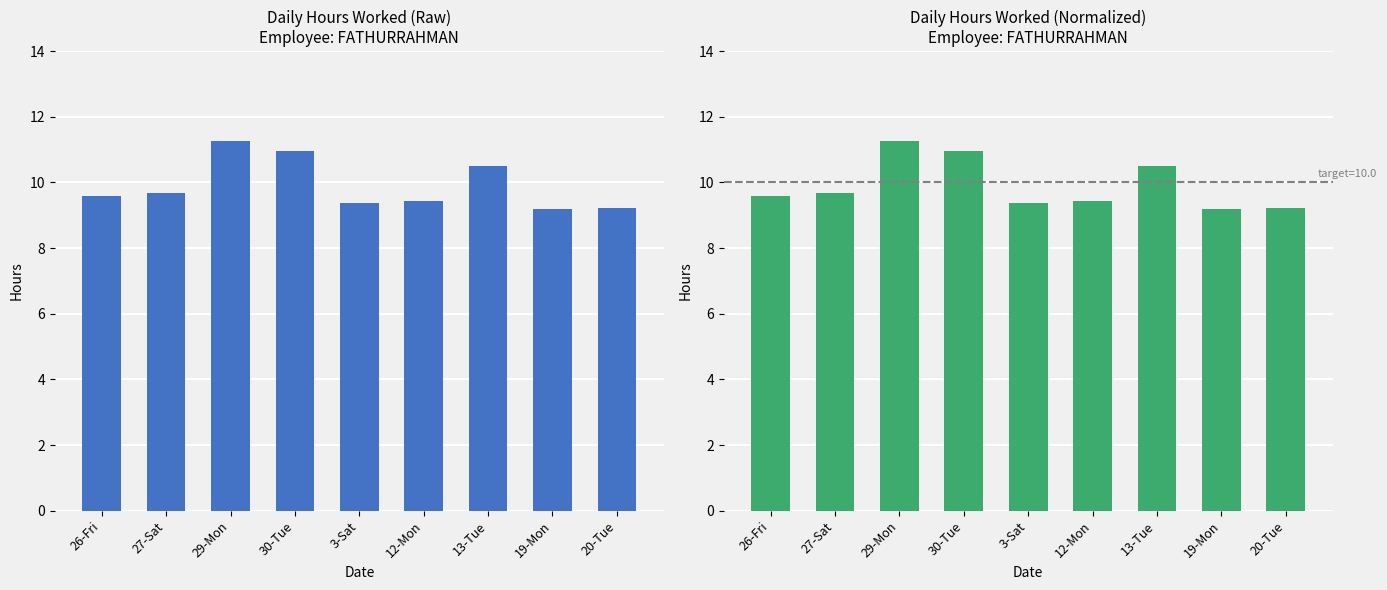

At which category does the chart reach its minimum across all series?

19-Mon